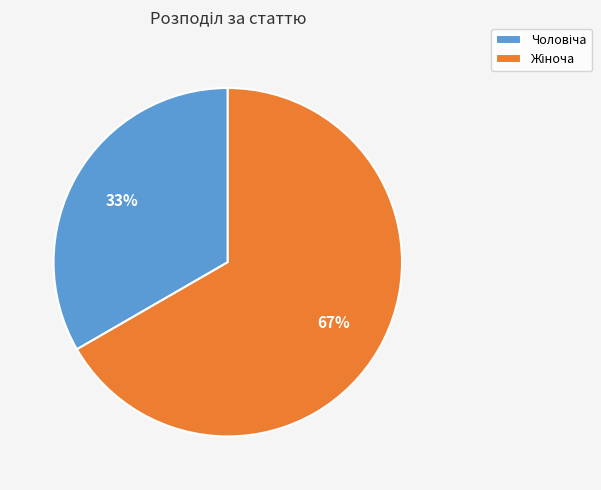

To the nearest percent, what is the average slice percentage?

50%